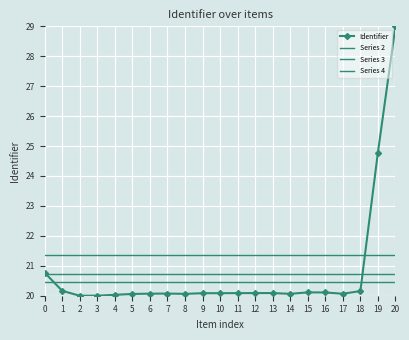

Which series has the largest total across all categories?

Series 2